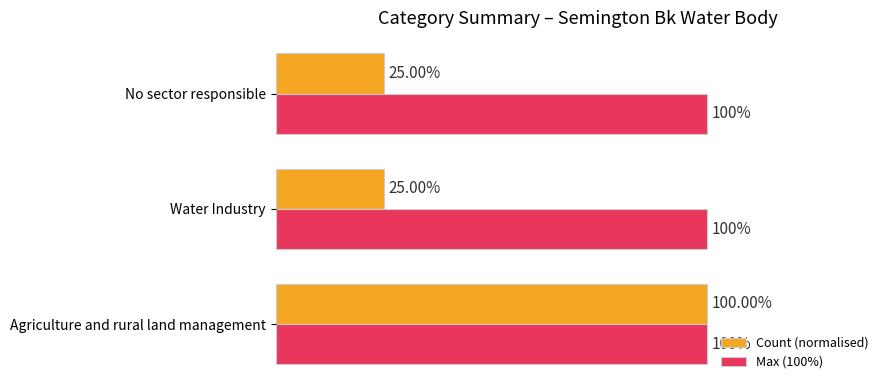

Which series has the largest range (max minus min)?

Count (normalised)